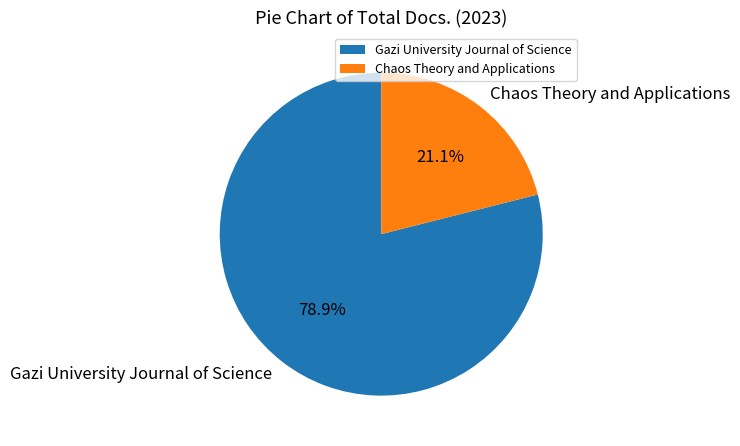

What is the largest slice in the pie chart?

Gazi University Journal of Science